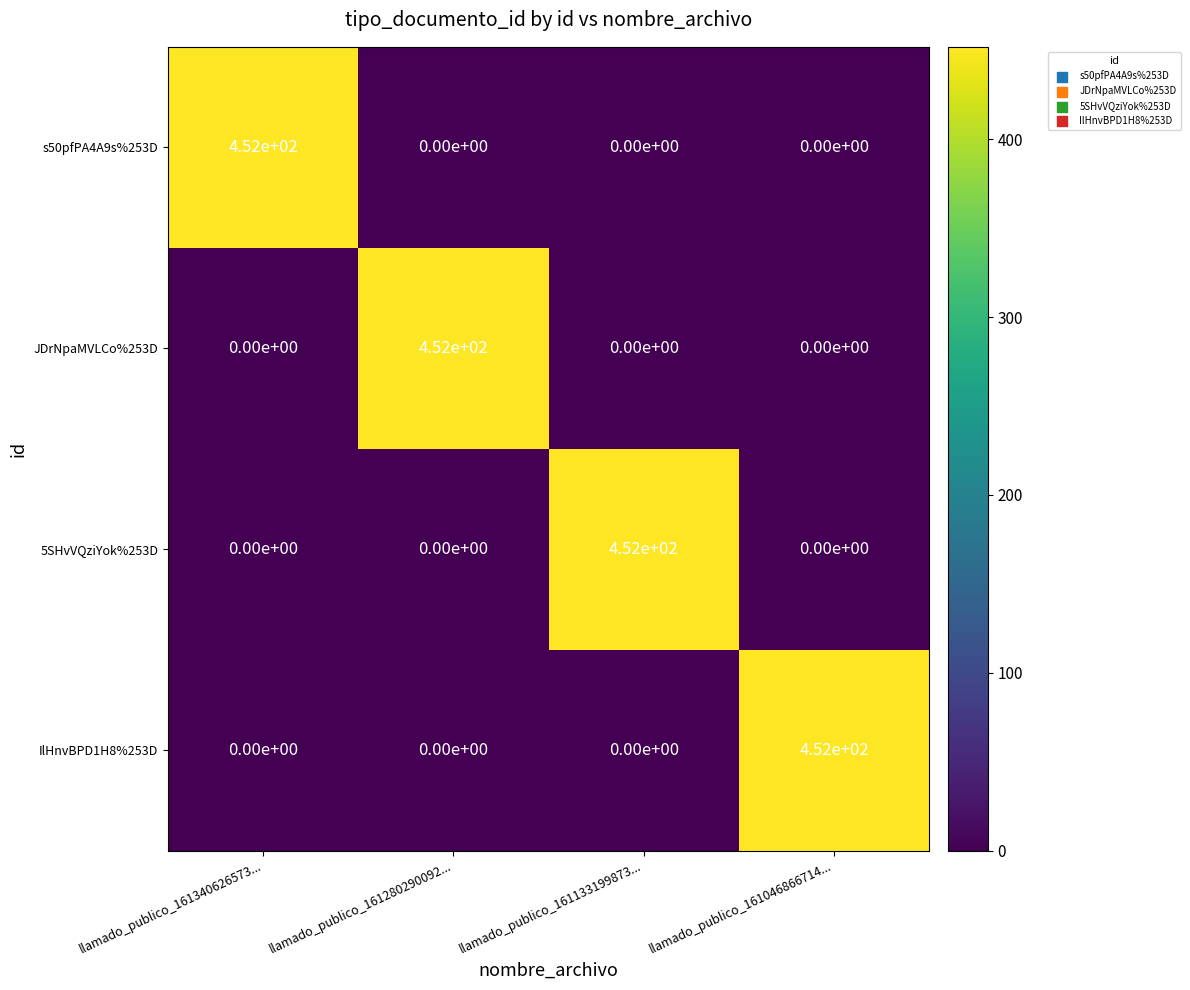

True or false: IlHnvBPD1H8%253D has a value of 0 at llamado_publico_161280290092....

True